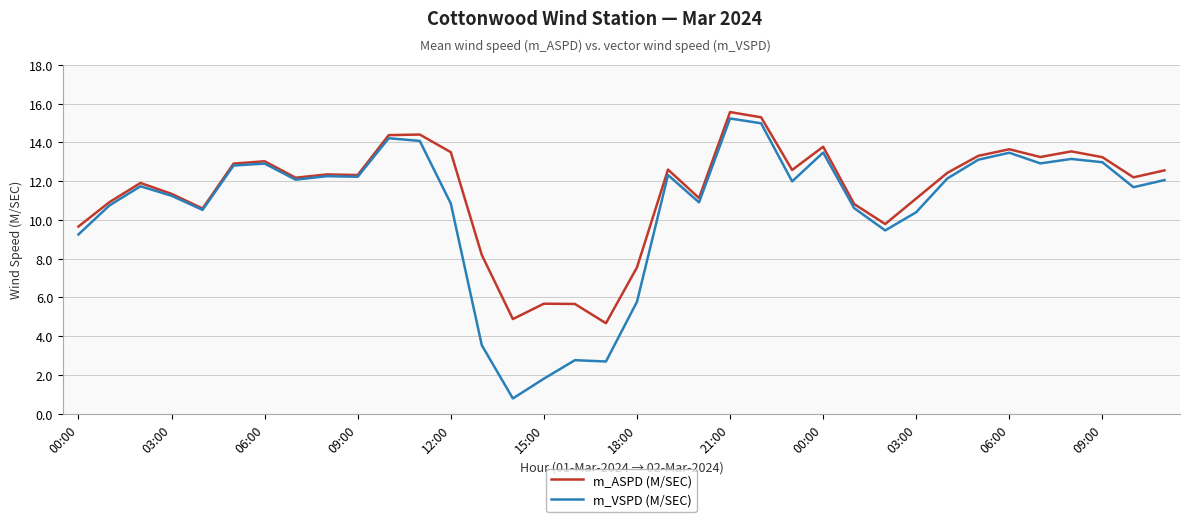

What is the highest value of the m_ASPD (M/SEC) series?

15.6